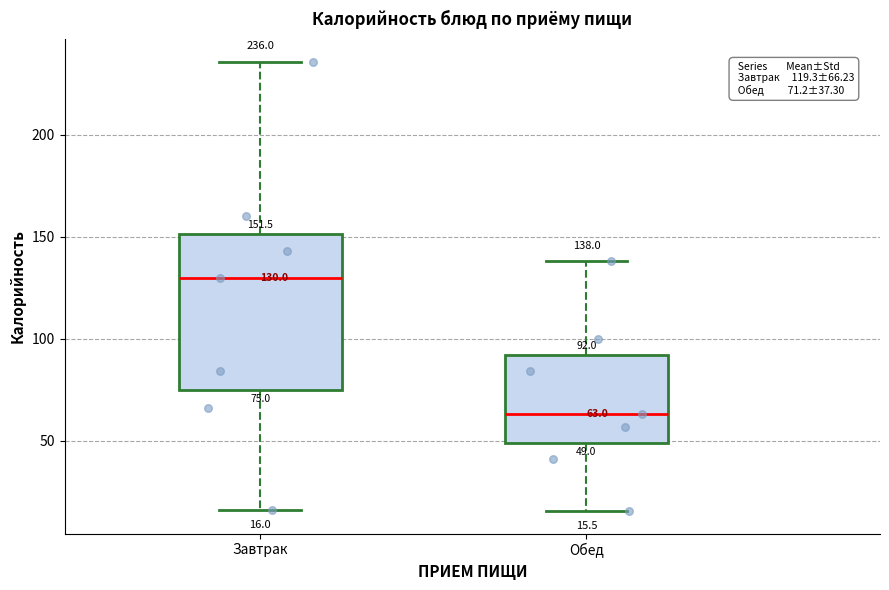

Which box has the highest median line?

Завтрак